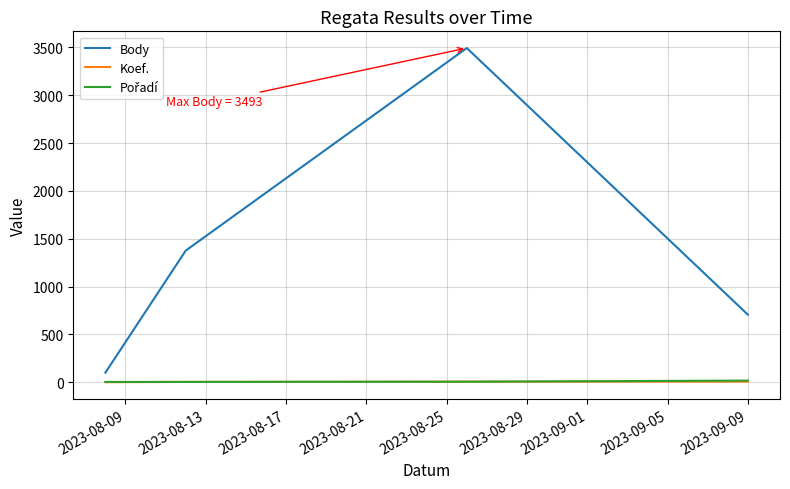

Which series has the largest total across all categories?

Body